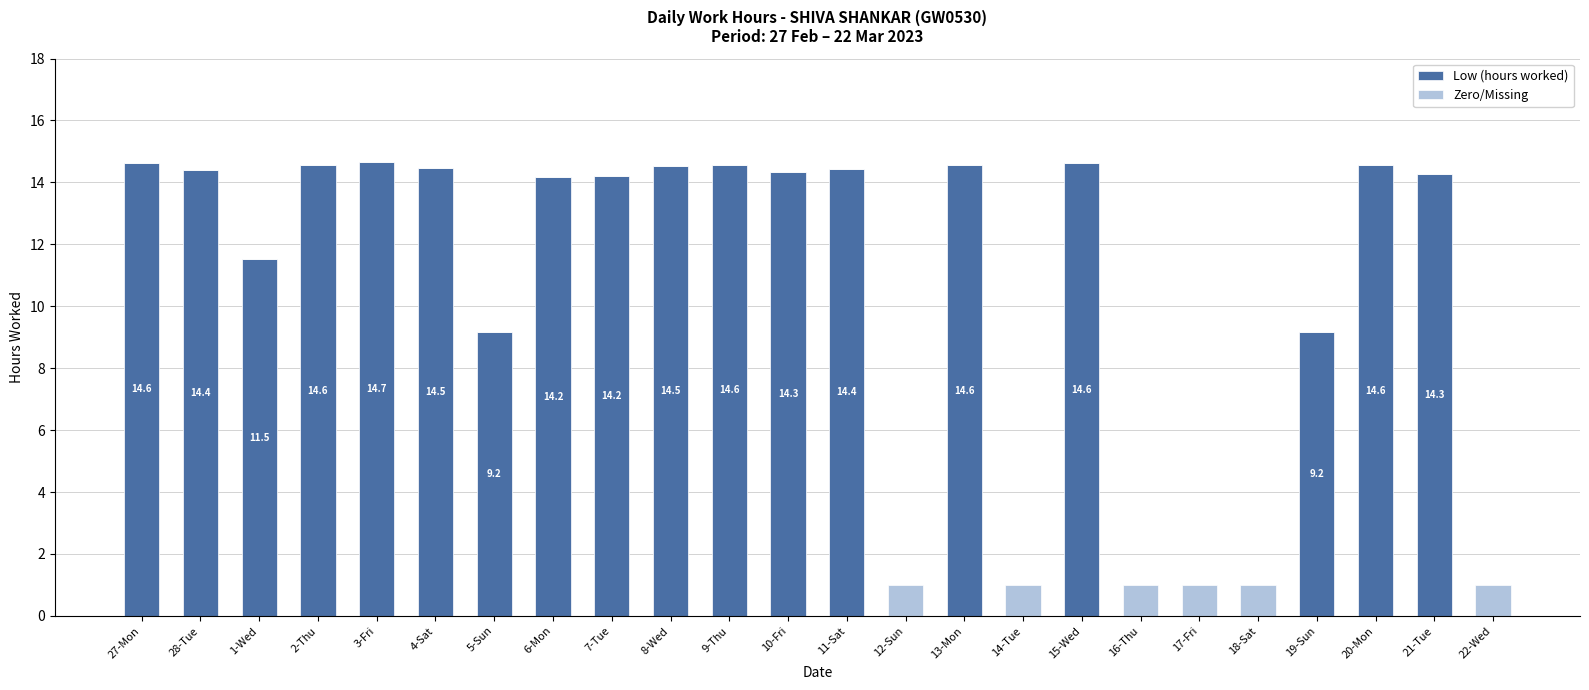

Is it true that Low (hours worked) equals 14.2 at 7-Tue?

True